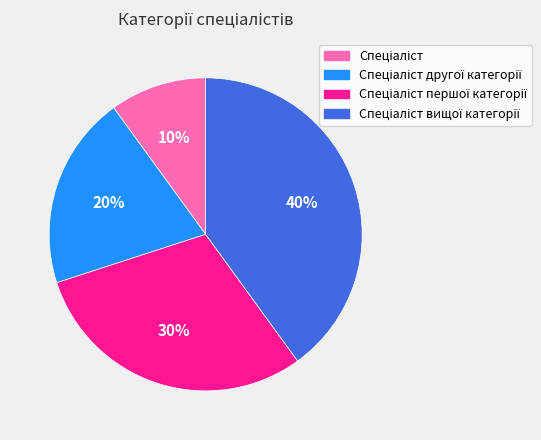

Is there a majority slice in this chart?

No